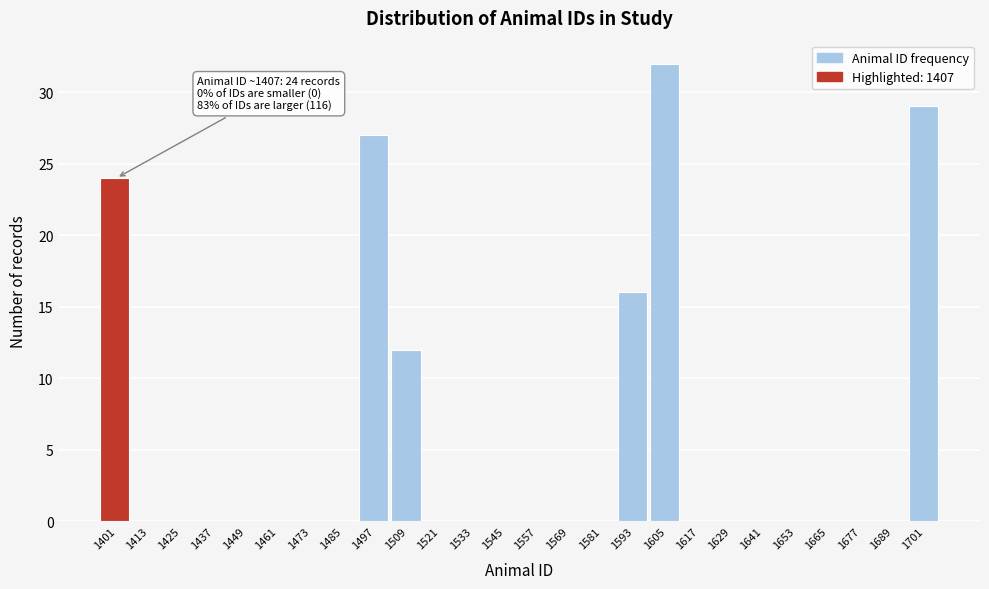

Reading right to left, what are all the values shown in this chart?

1701=29	1689=0	1677=0	1665=0	1653=0	1641=0	1629=0	1617=0	1605=32	1593=16	1581=0	1569=0	1557=0	1545=0	1533=0	1521=0	1509=12	1497=27	1485=0	1473=0	1461=0	1449=0	1437=0	1425=0	1413=0	1401=24